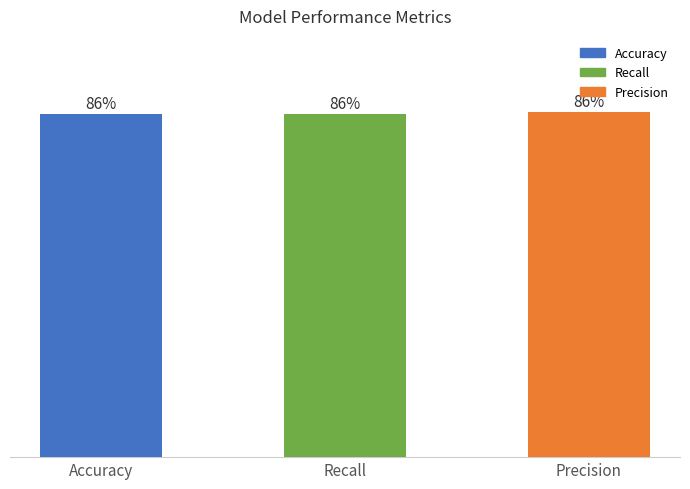

Are the bars horizontal?

No